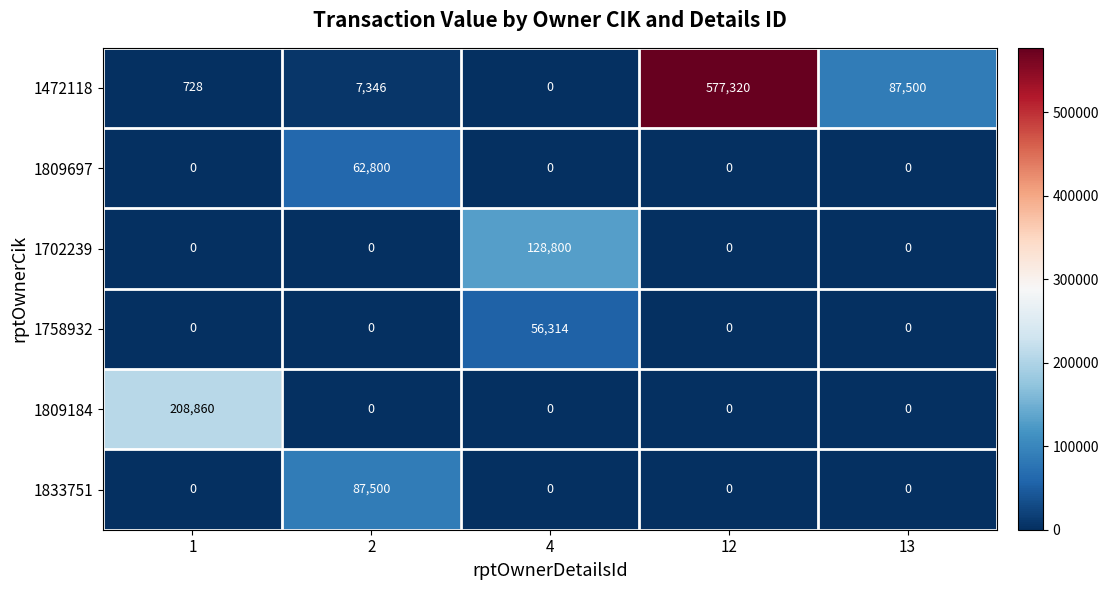

List the series in order of their peak value, highest first.

1472118, 1809184, 1702239, 1833751, 1809697, 1758932